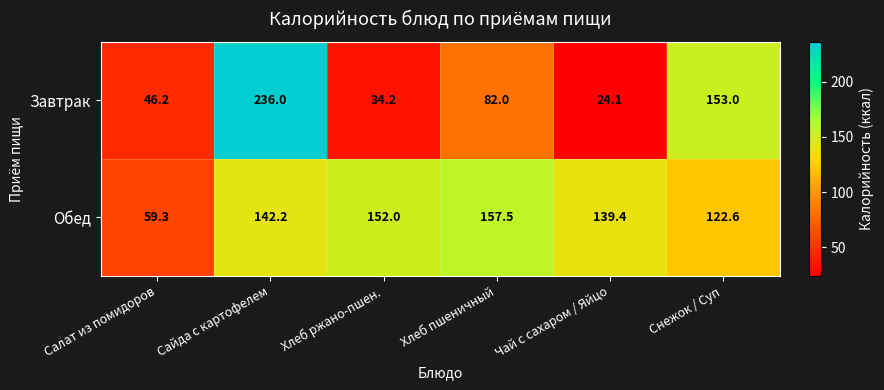

True or false: Обед has a value of 36.2 at Хлеб ржано-пшен..

False